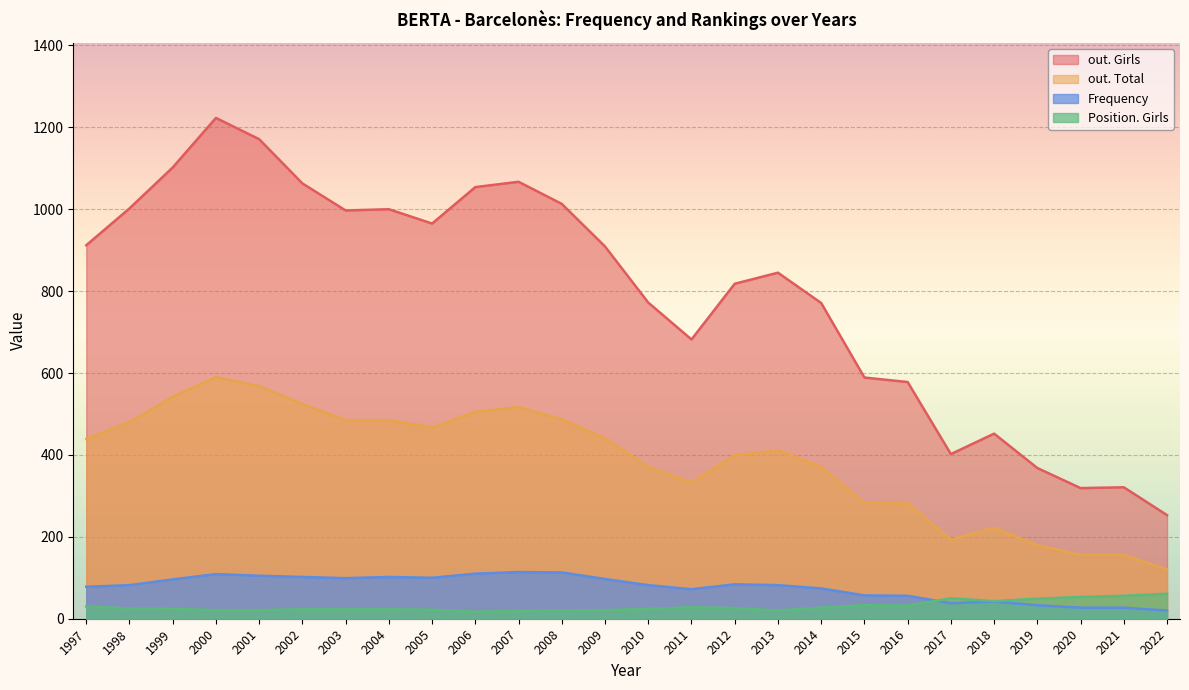

How many data points does each series have?

26